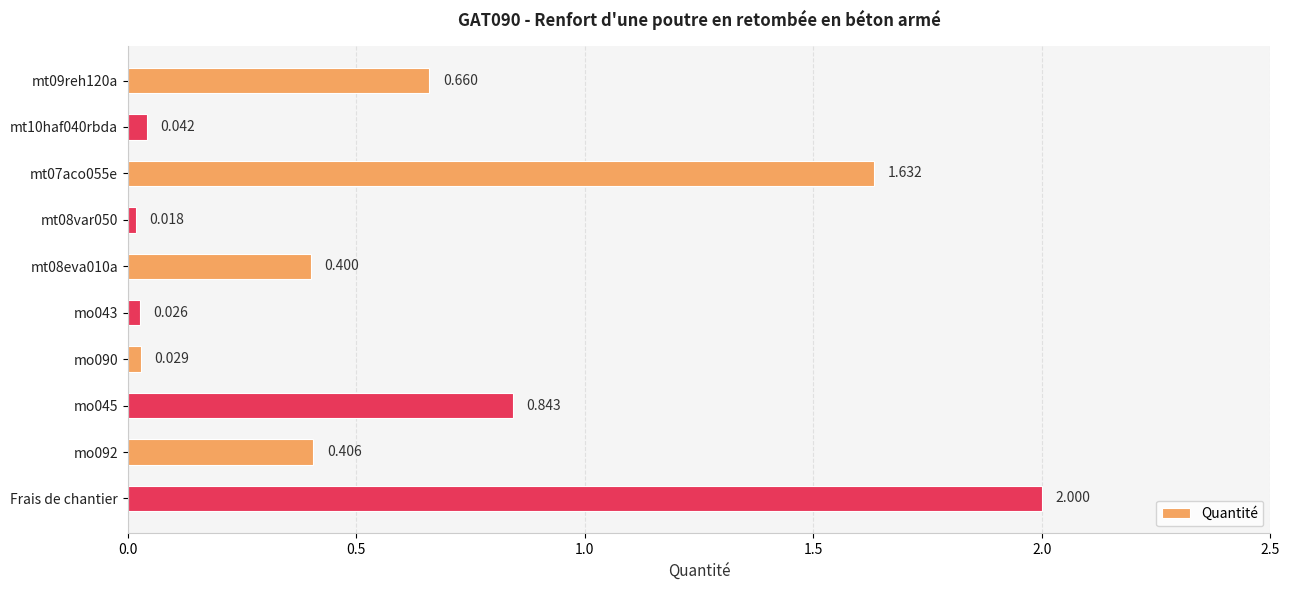

What is the label of the 1st bar from the bottom?

Frais de chantier